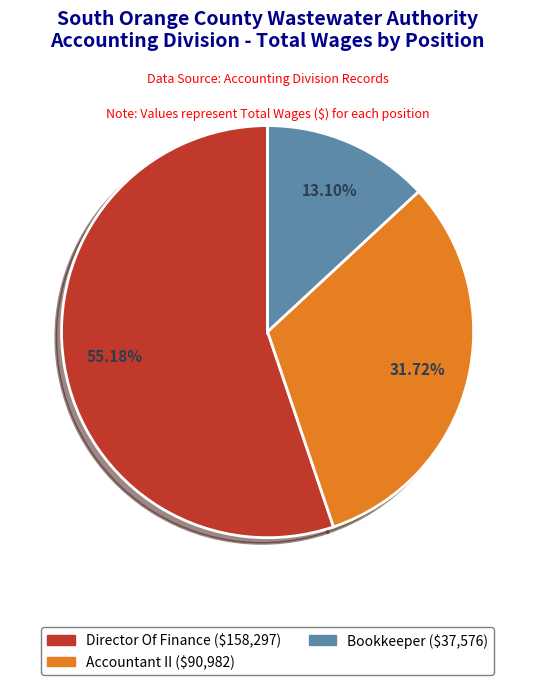

To the nearest percent, what portion does Accountant II represent?

32%